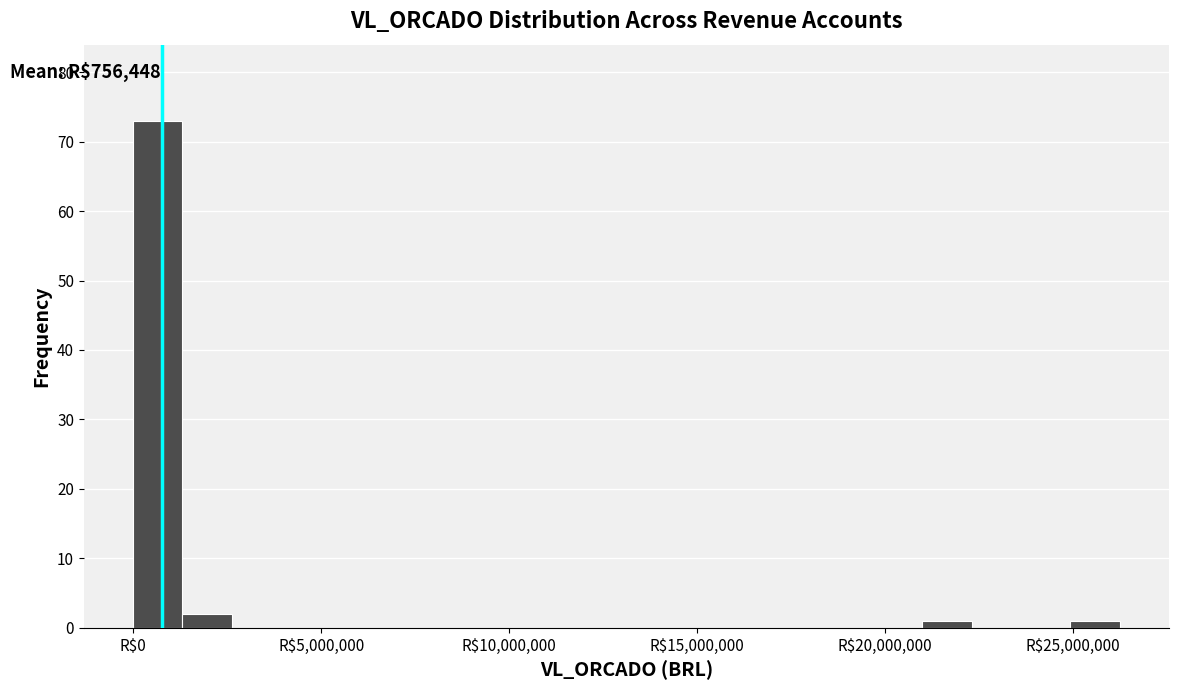

Around what value on the x-axis is the tallest bar? Give the approximate position of its centre, as read against the axis.

500000